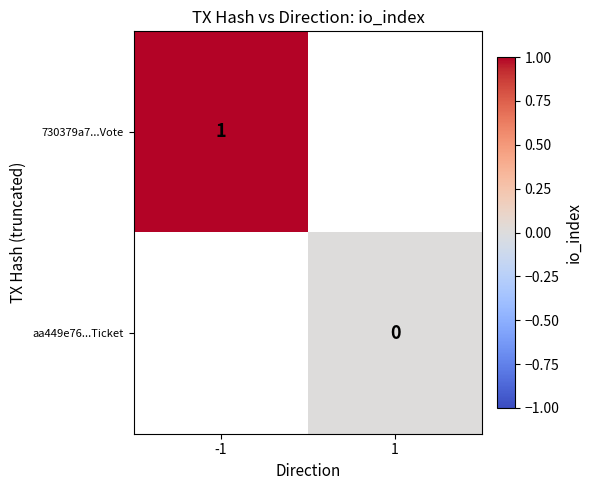

How many distinct data groups are displayed?

2